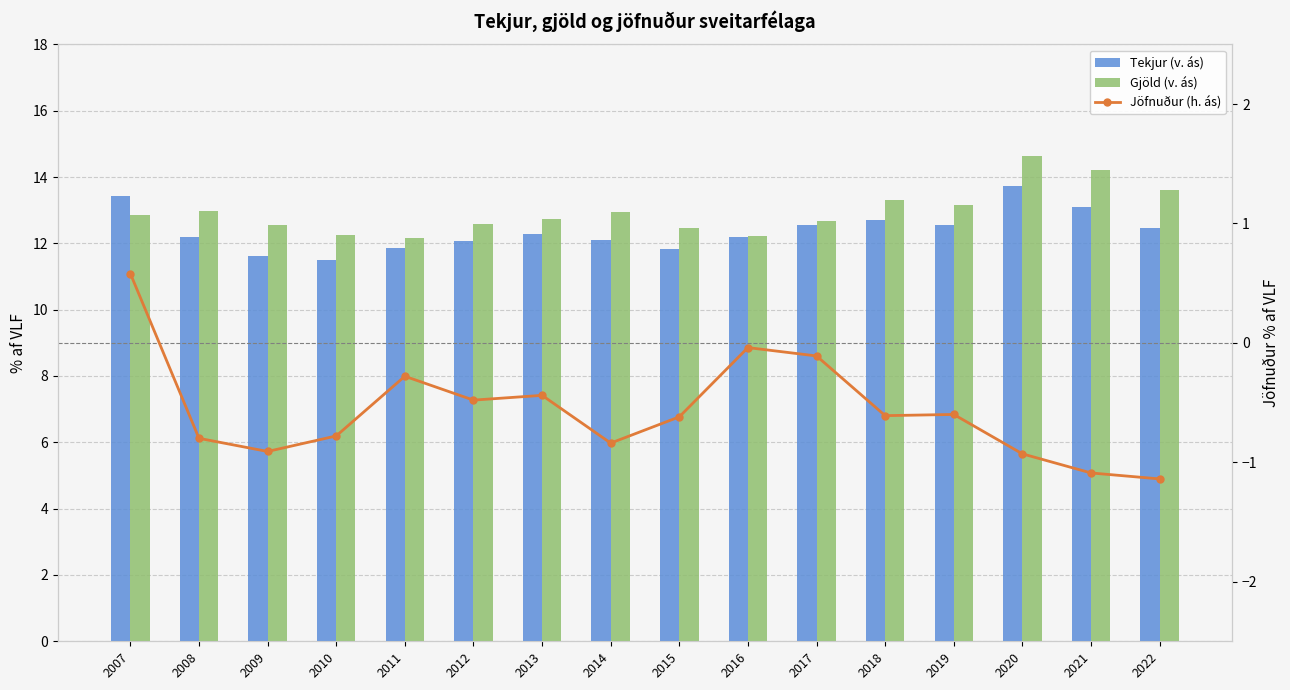

Reading left to right, list all the values displayed in this chart.

Tekjur (v. ás): 2007=13.4	2008=12.2	2009=11.6	2010=11.5	2011=11.9	2012=12.1	2013=12.3	2014=12.1	2015=11.8	2016=12.2	2017=12.6	2018=12.7	2019=12.6	2020=13.7	2021=13.1	2022=12.5
Gjöld (v. ás): 2007=12.8	2008=13.0	2009=12.6	2010=12.3	2011=12.2	2012=12.6	2013=12.7	2014=12.9	2015=12.5	2016=12.2	2017=12.7	2018=13.3	2019=13.2	2020=14.6	2021=14.2	2022=13.6
Jöfnuður (h. ás): 2007=0.6	2008=-0.8	2009=-0.9	2010=-0.8	2011=-0.3	2012=-0.5	2013=-0.4	2014=-0.8	2015=-0.6	2016=-0.0	2017=-0.1	2018=-0.6	2019=-0.6	2020=-0.9	2021=-1.1	2022=-1.1